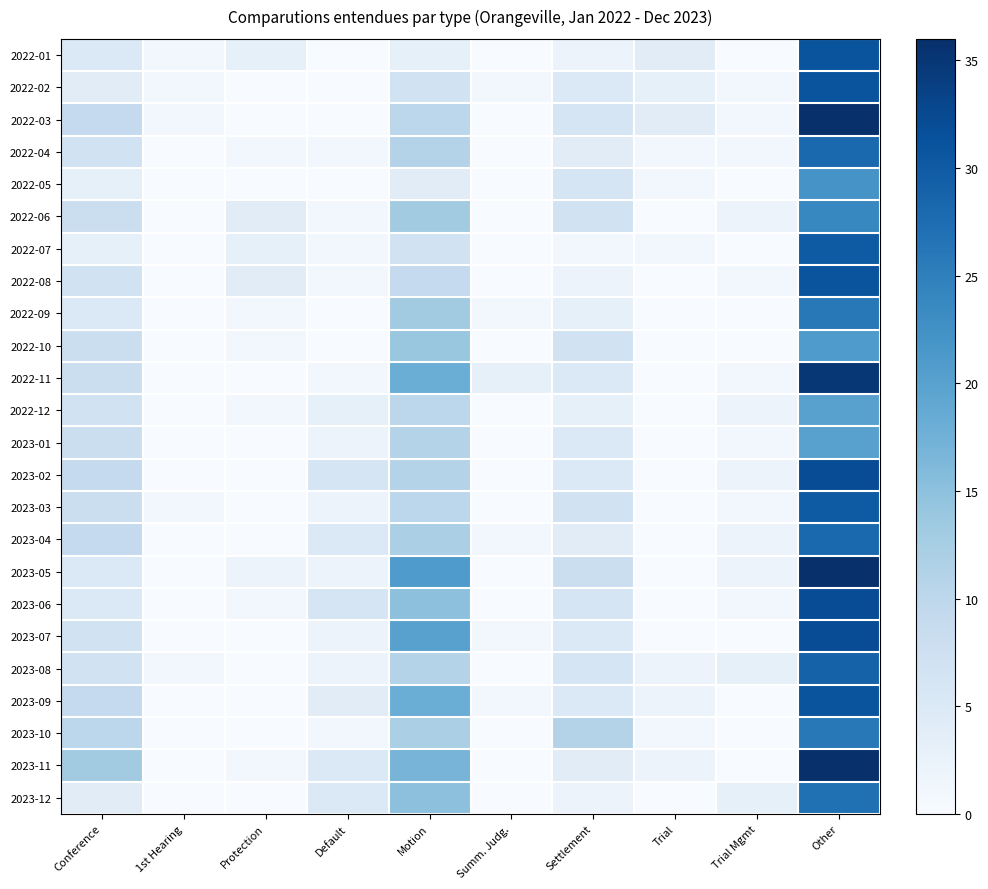

Rank the series at Default from highest to lowest value.

2023-02, 2023-06, 2023-04, 2023-11, 2023-12, 2023-09, 2022-12, 2023-01, 2023-03, 2023-05, 2023-07, 2023-08, 2022-04, 2022-06, 2022-07, 2022-08, 2022-11, 2023-10, 2022-01, 2022-02, 2022-03, 2022-05, 2022-09, 2022-10